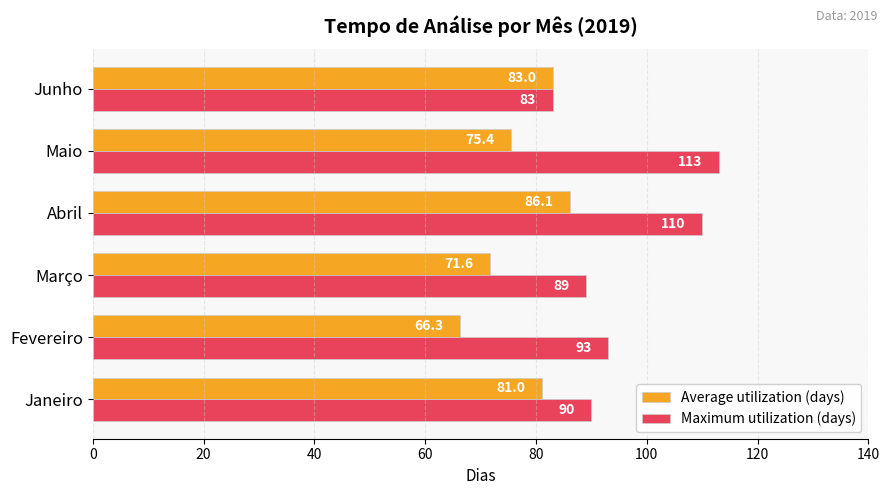

At which category is the sum across all series the highest?

Abril